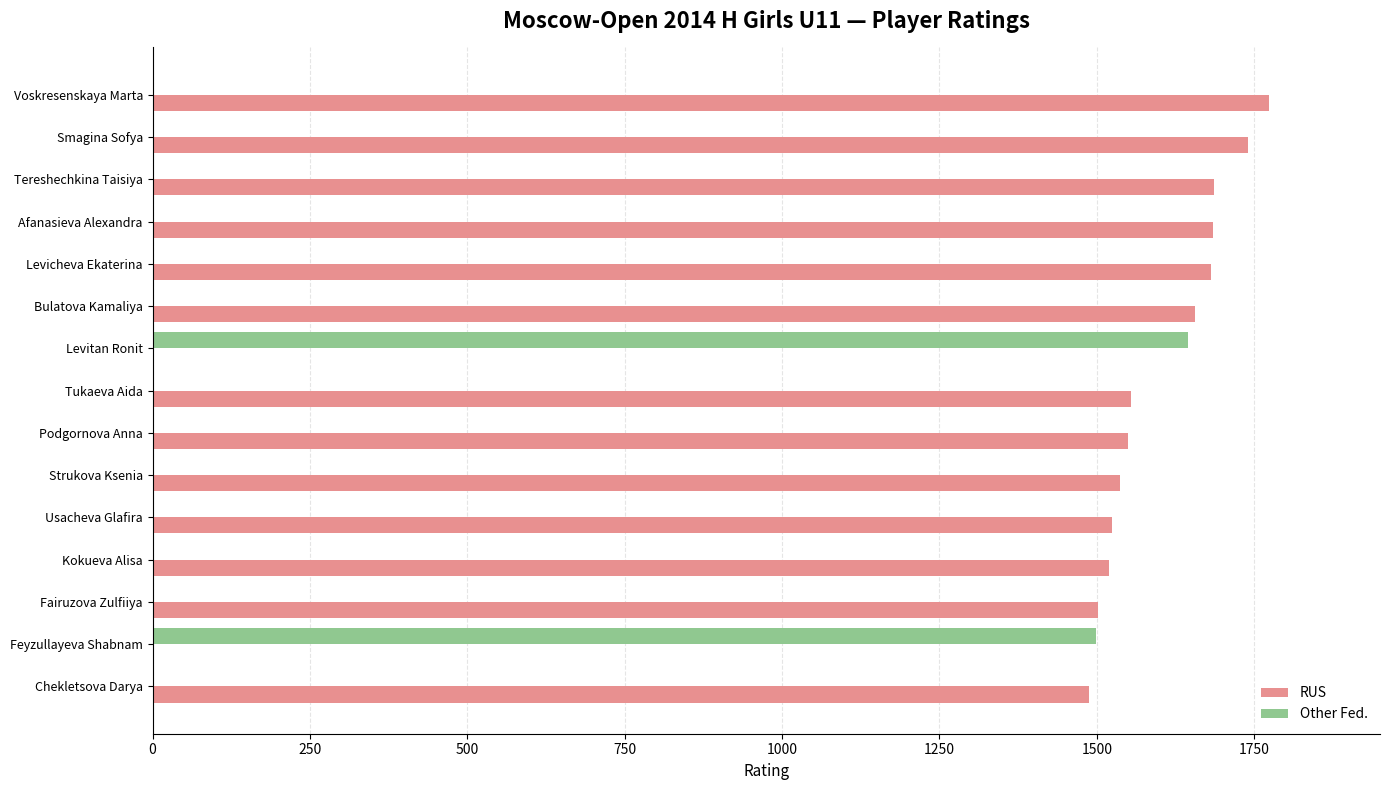

What is the sum of the Other Fed. values at Voskresenskaya Marta and Levitan Ronit?

1645